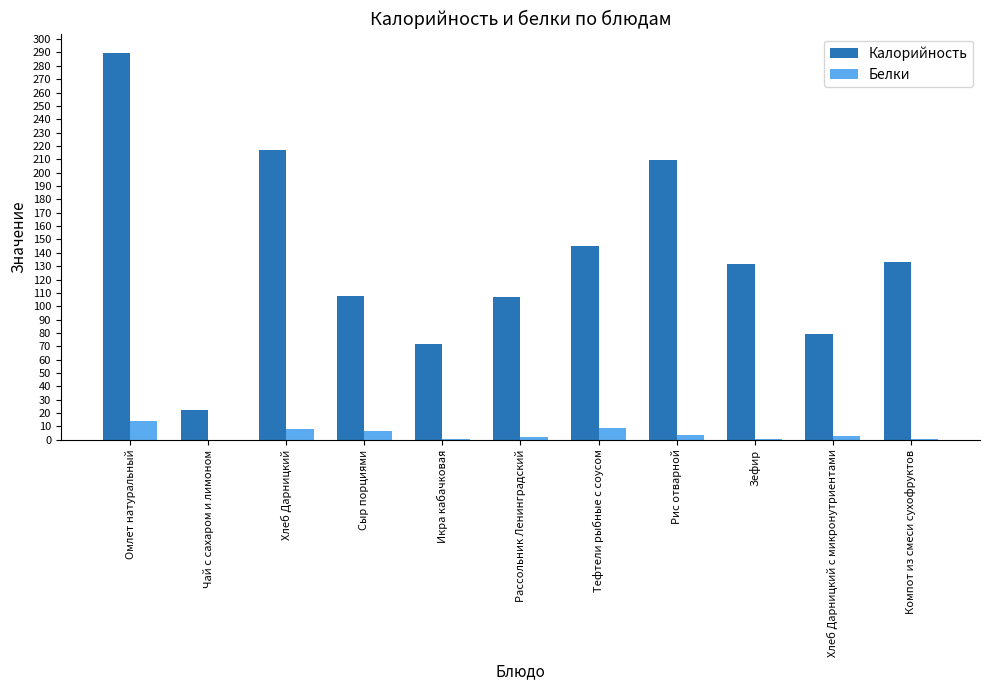

Between Икра кабачковая and Компот из смеси сухофруктов, which series saw the biggest shift?

Калорийность